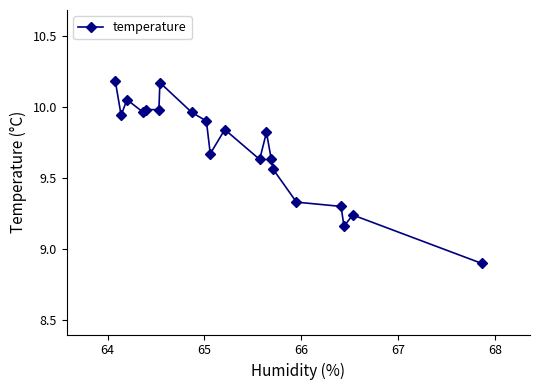

Does the chart have visible grid lines?

No